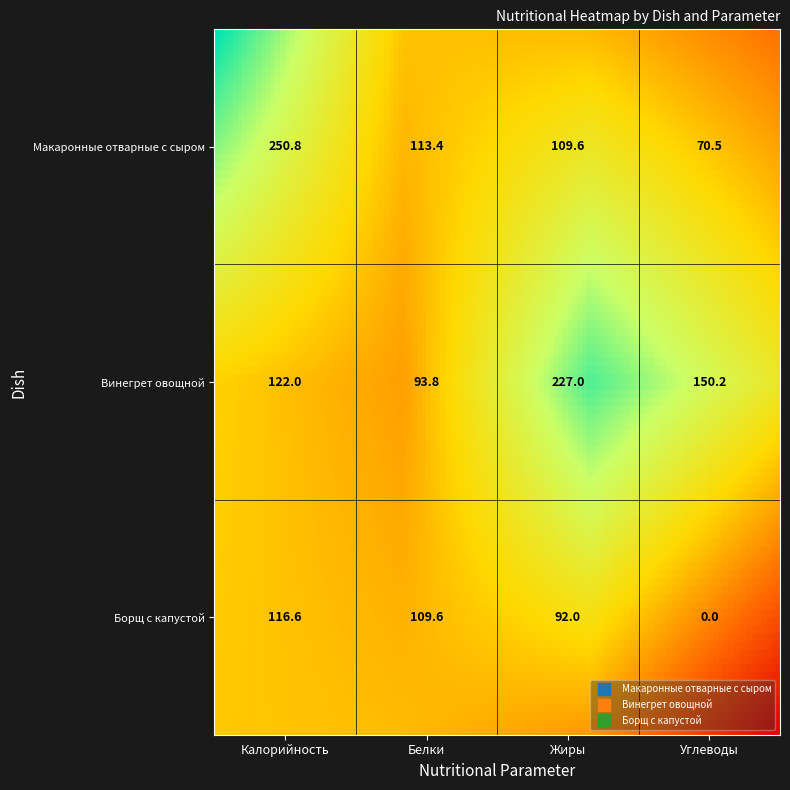

The Борщ с капустой series shows 116.6 at Калорийность. True or false?

True